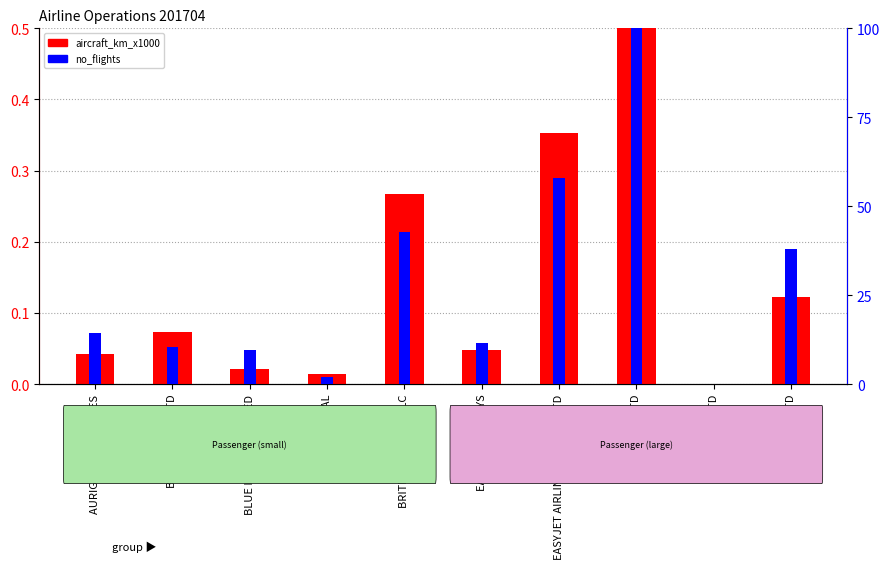

What position from the right is BA CITYFLYER LTD?

9